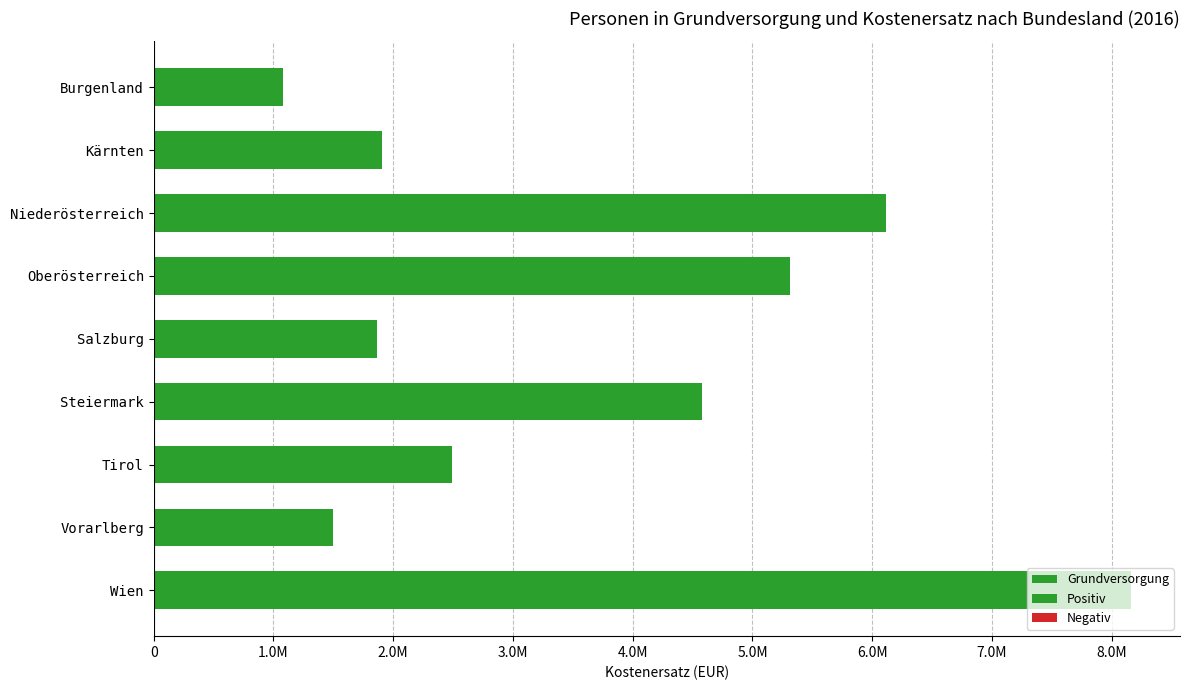

Is the value of Grundversorgung at 2.0M greater than the value of Negativ at 6.0M?

Yes